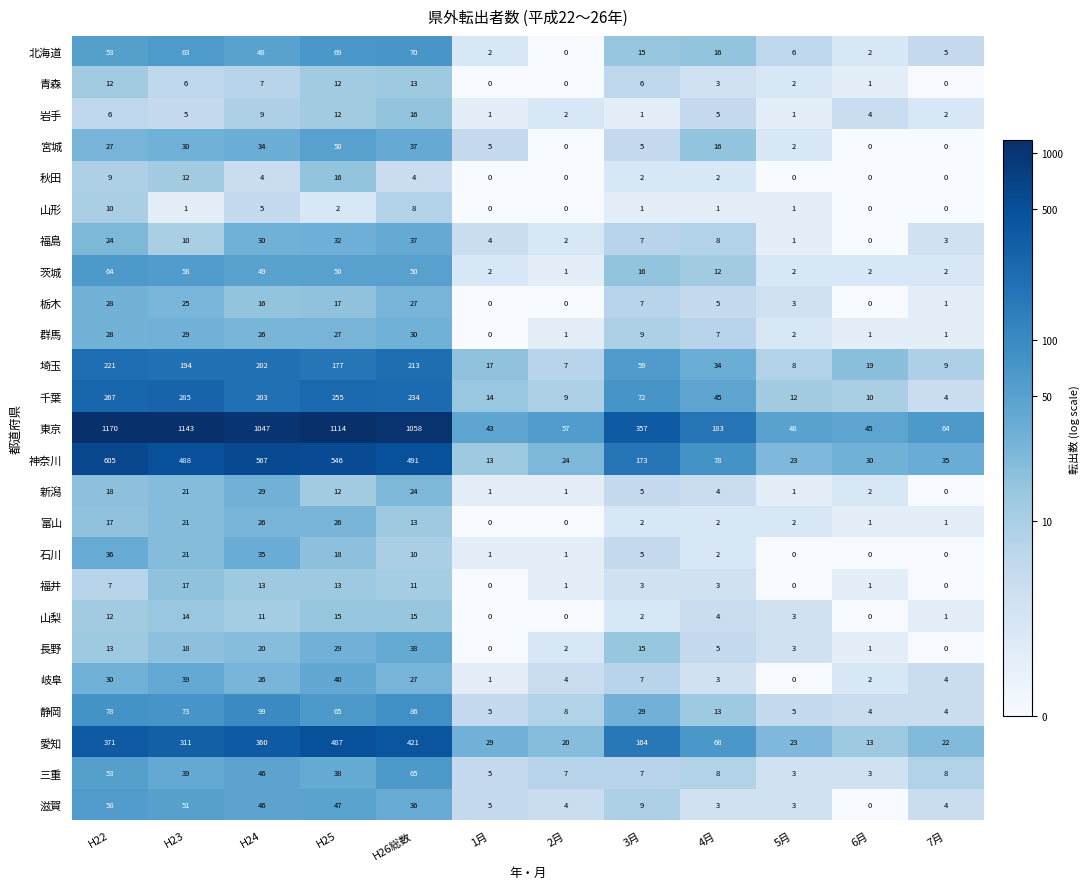

Where is 埼玉 nearest to the value 114?

3月